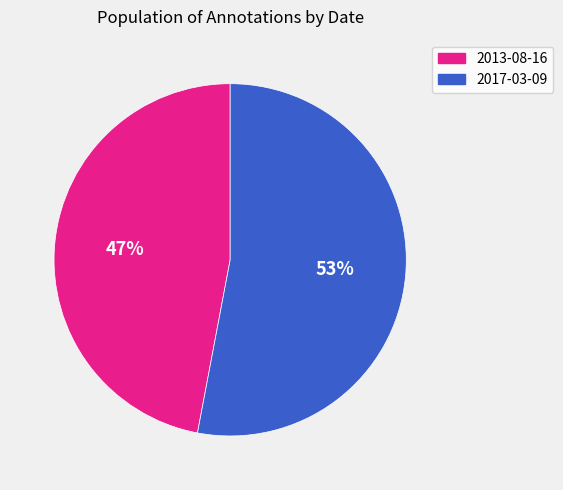

Rank the categories by value from lowest to highest.

2013-08-16, 2017-03-09